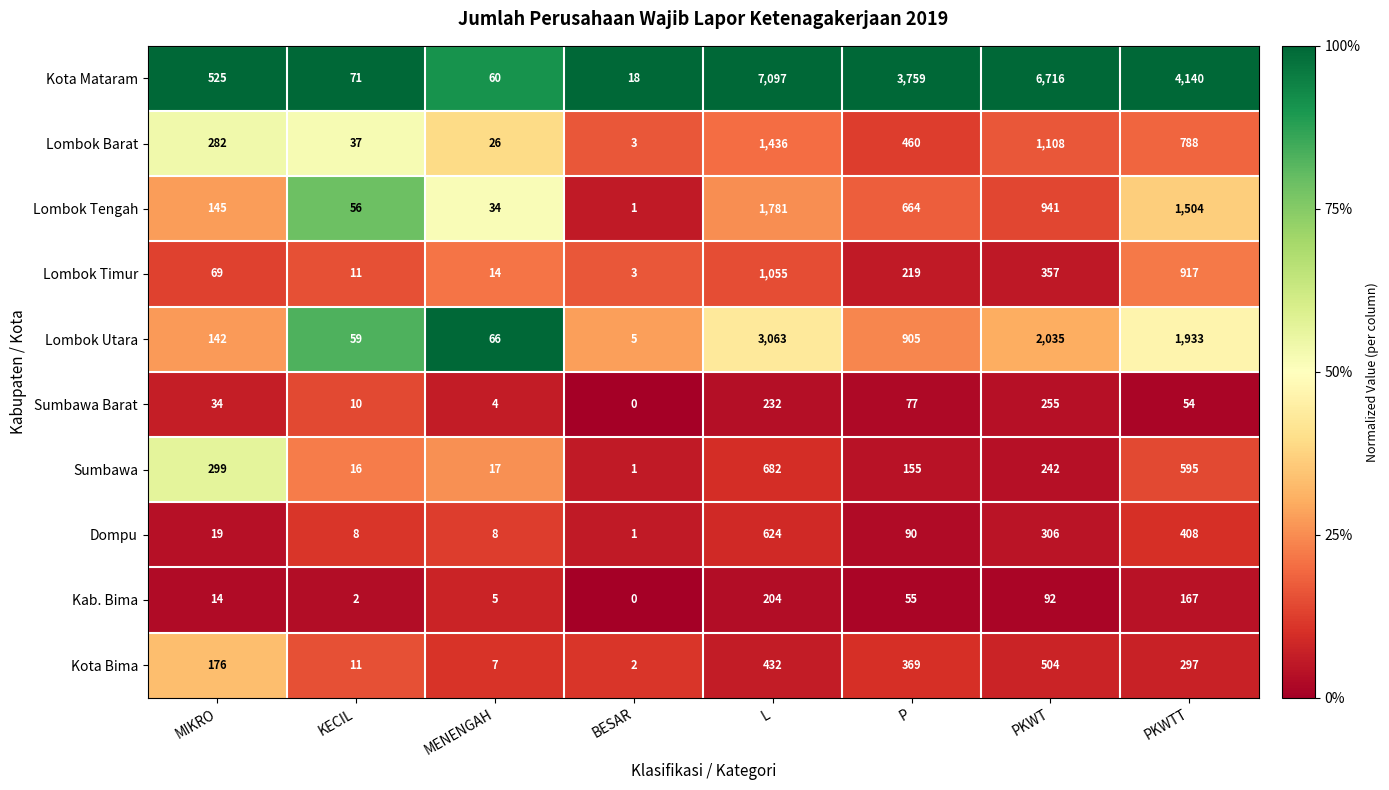

The value of Lombok Utara at BESAR is 5. True or false?

True